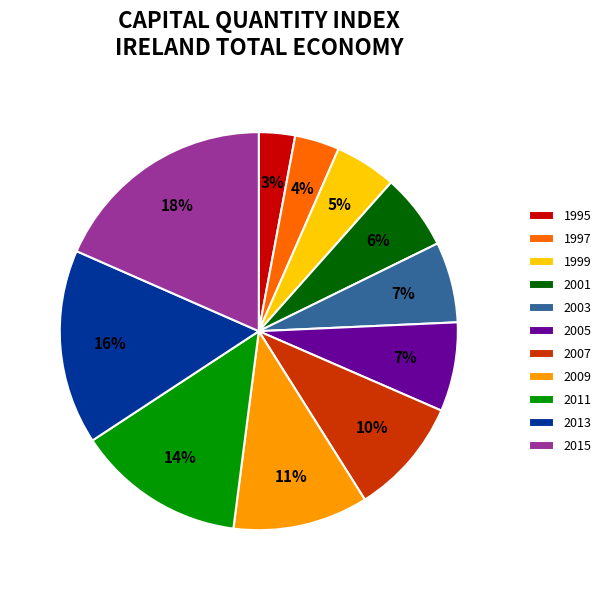

The 1997 slice represents 4% of the pie. True or false?

True